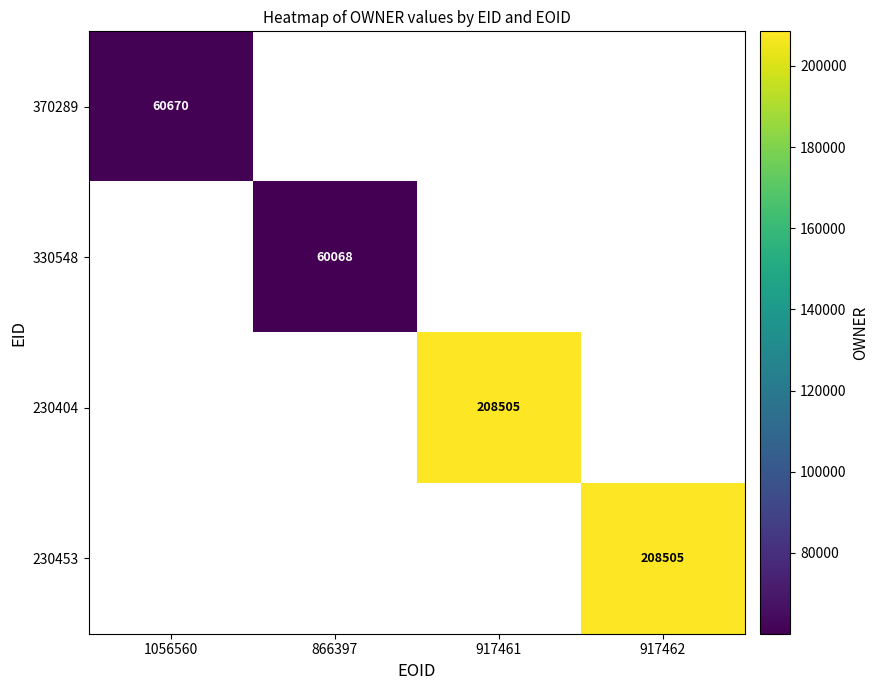

The value of 330548 at 866397 is 60068. True or false?

True